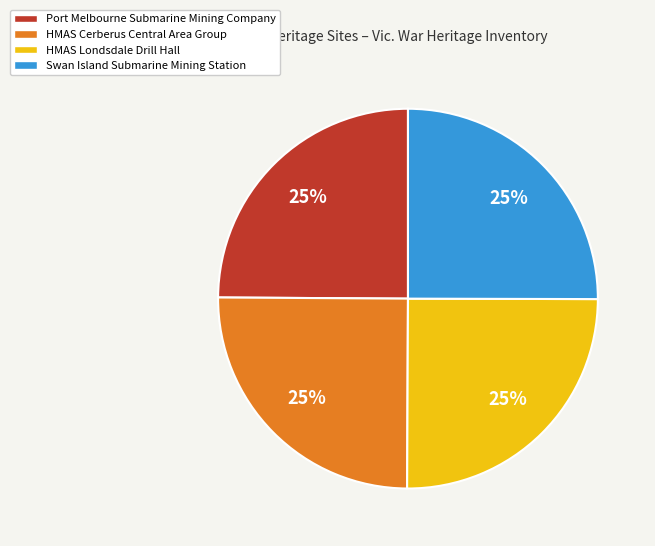

Is it true that Port Melbourne Submarine Mining Company is 25% of the pie?

True